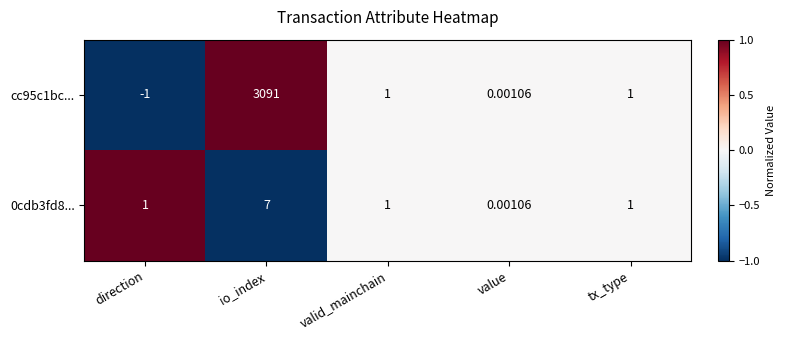

How many distinct data groups are displayed?

2